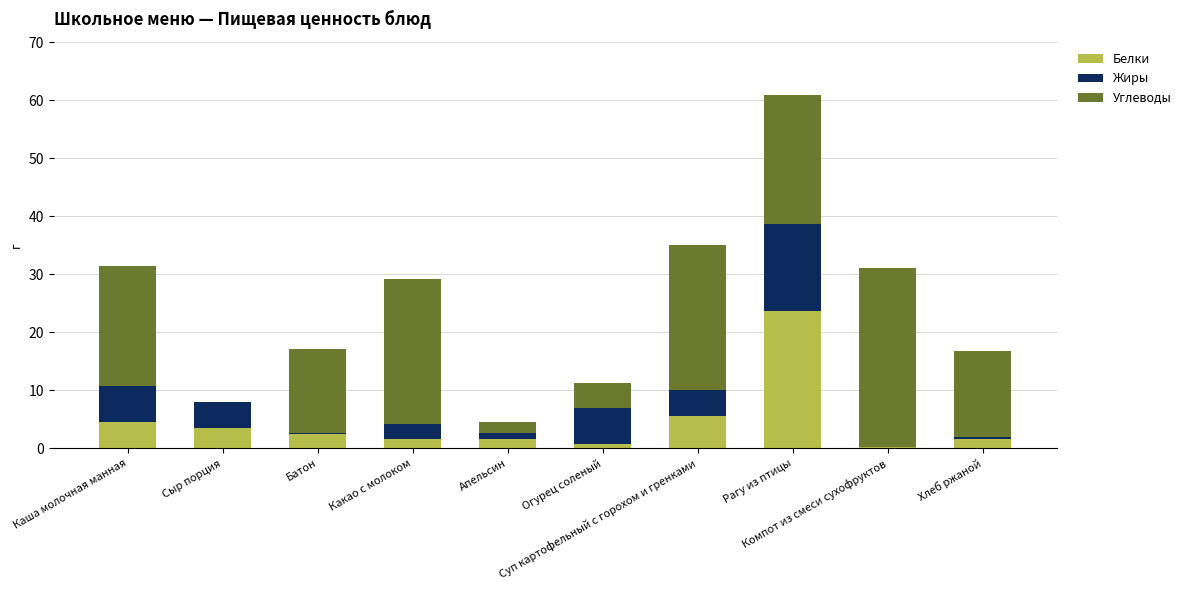

What is the highest value of the Белки series?

23.7